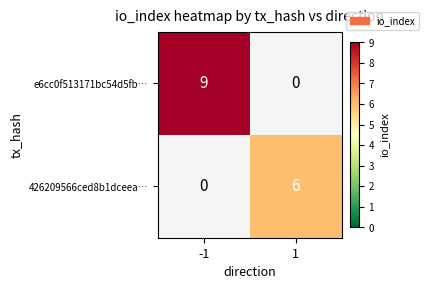

Is it true that e6cc0f513171bc54d5fb… equals 0 at 1?

True